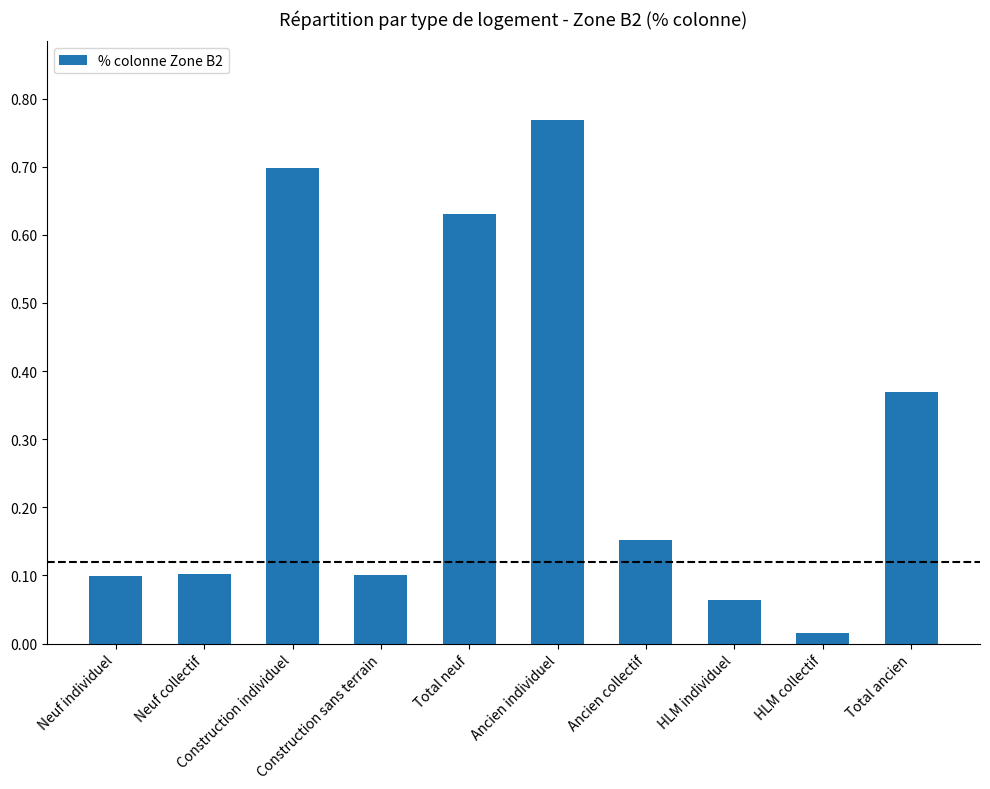

Count the number of data series in this chart.

1